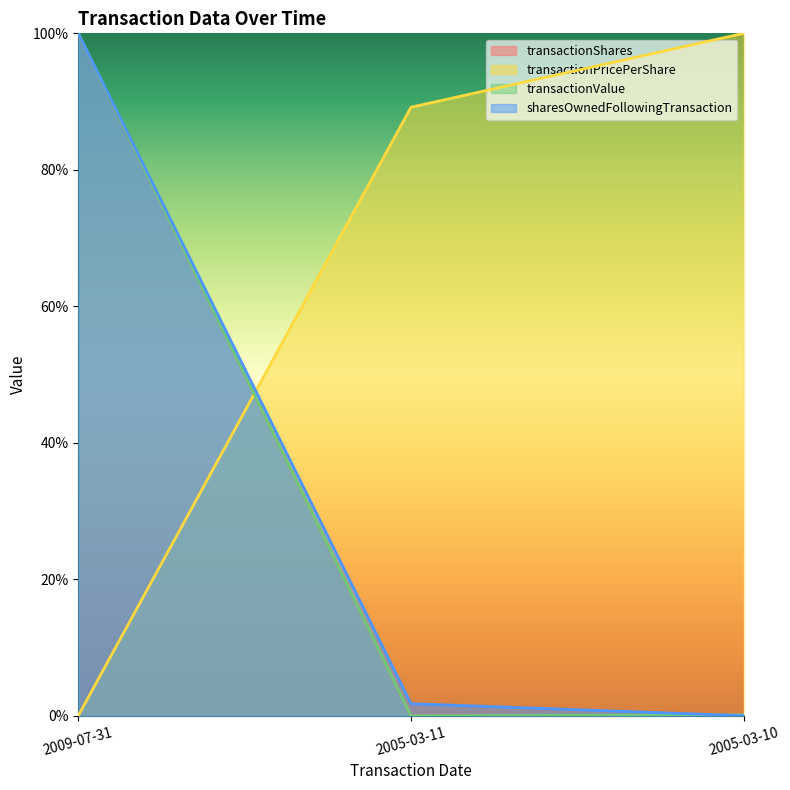

True or false: transactionShares has a value of 0.0 at 2005-03-10.

True